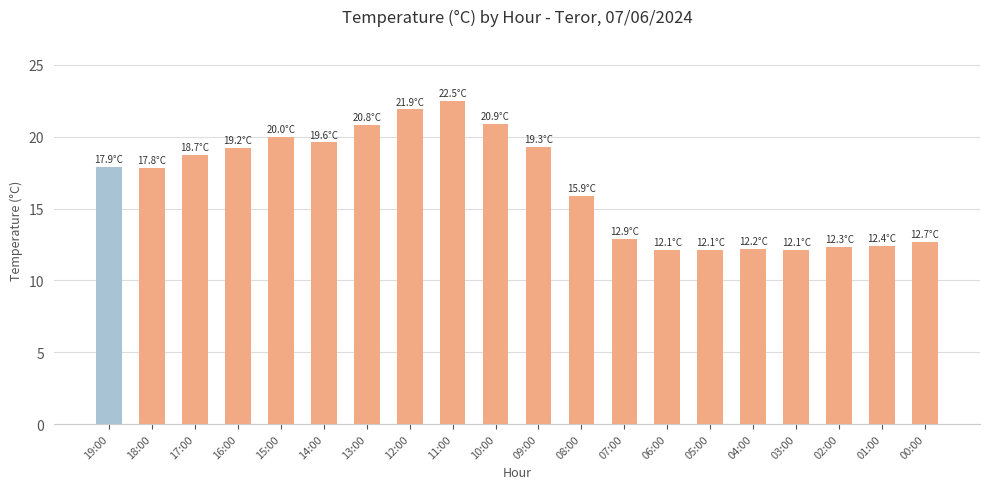

Count the number of data series in this chart.

1